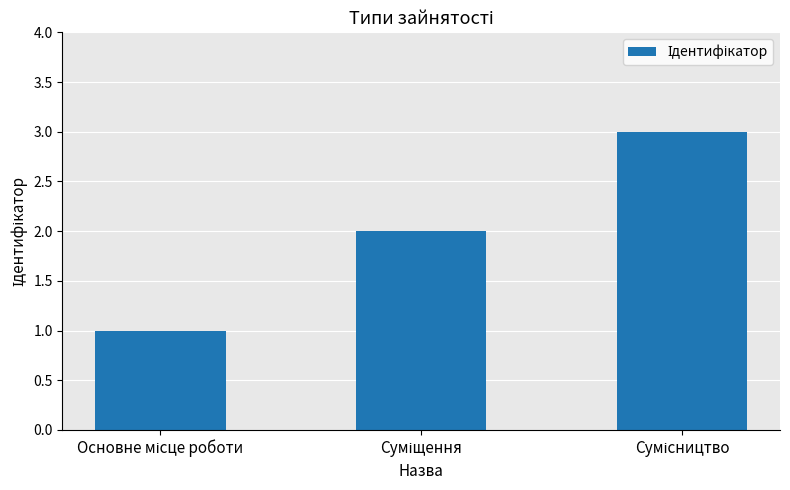

How many bars are there in total?

3